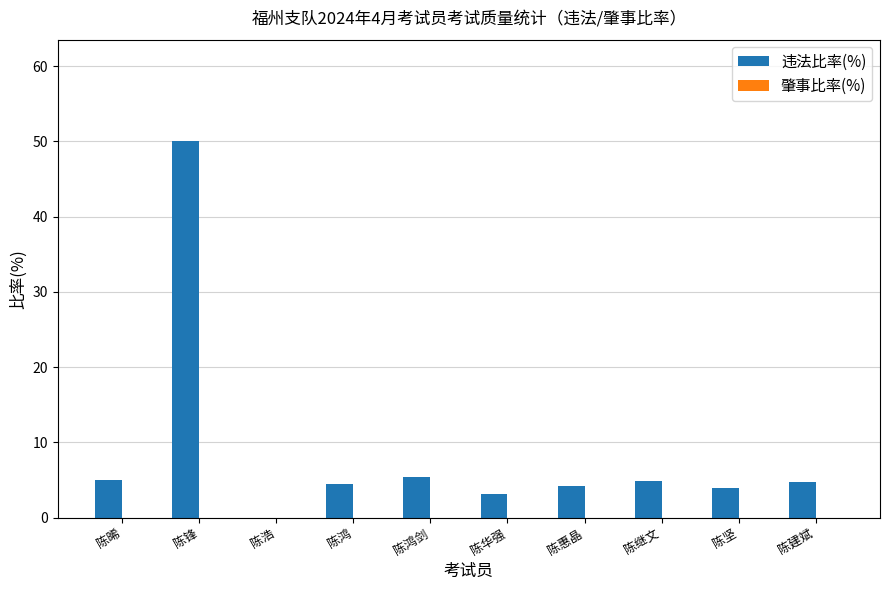

What is the maximum value shown in the chart?

50.0